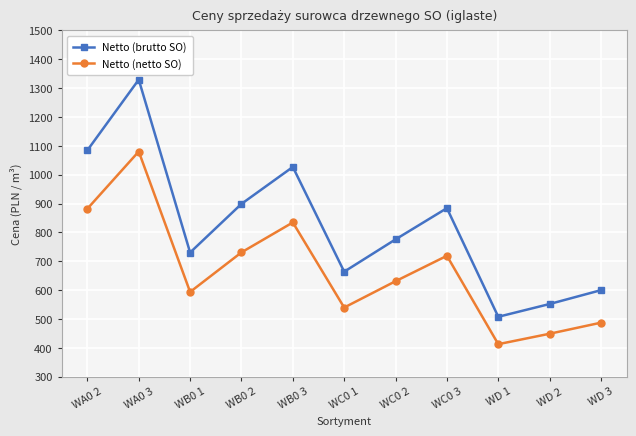

What is the value of the Netto (netto SO) point at the 4th from the left?

731.2